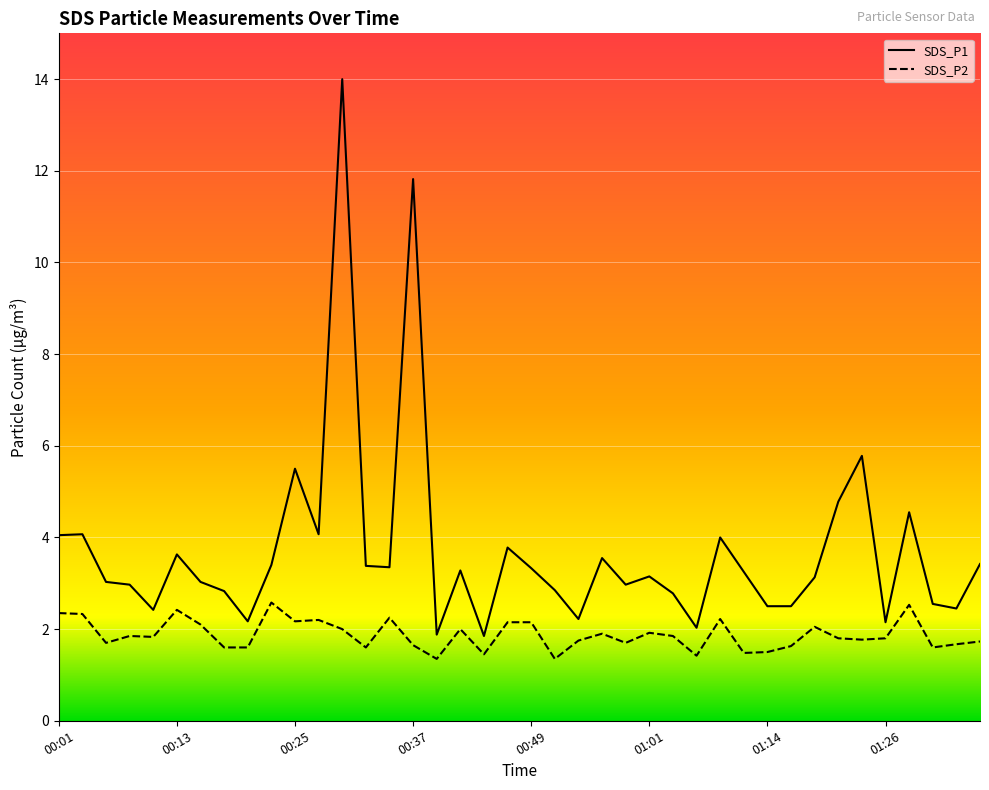

True or false: SDS_P1 and SDS_P2 intersect in this chart.

False